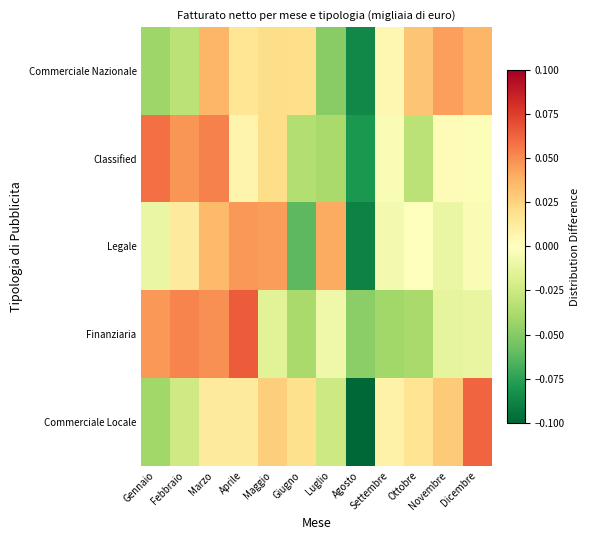

How many data points does each series have?

12